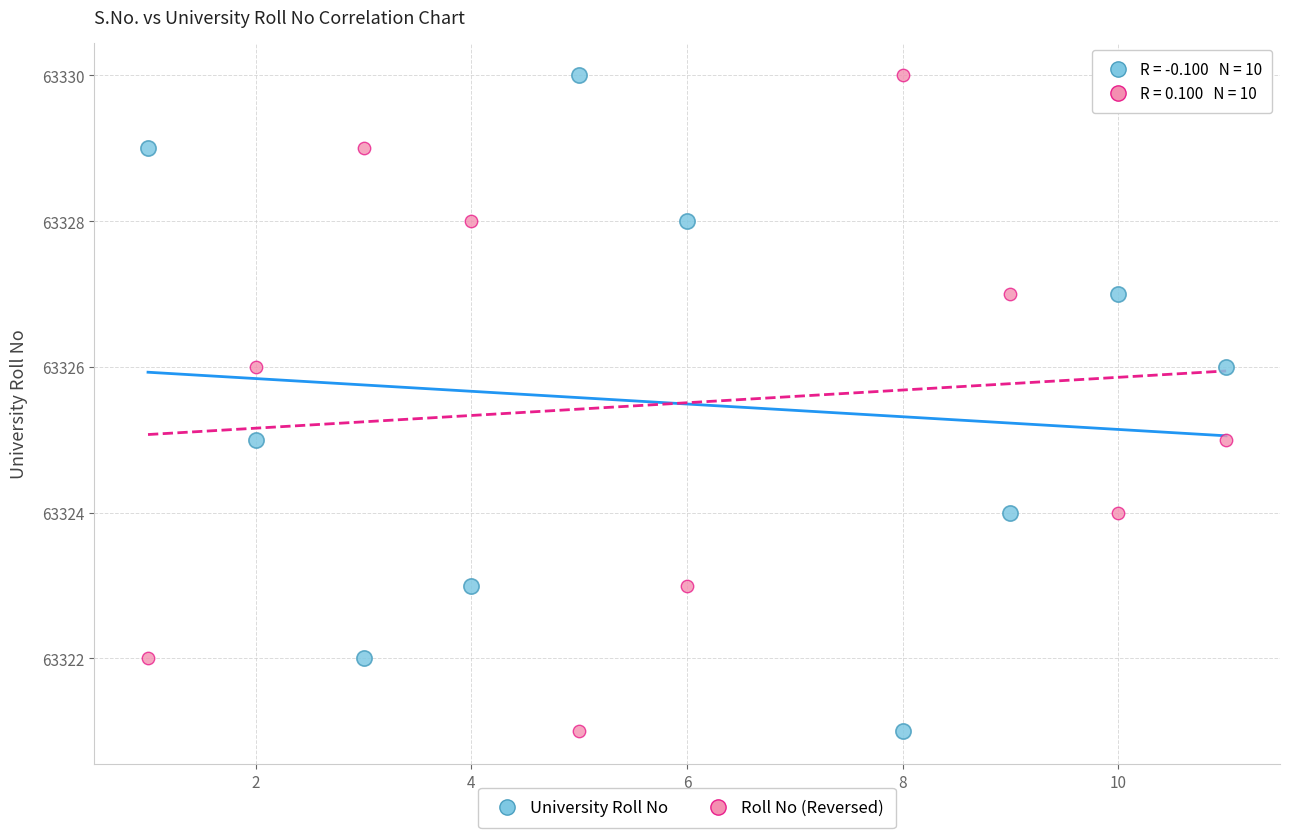

Across all data points, what is the range of X values (max minus min)?

10